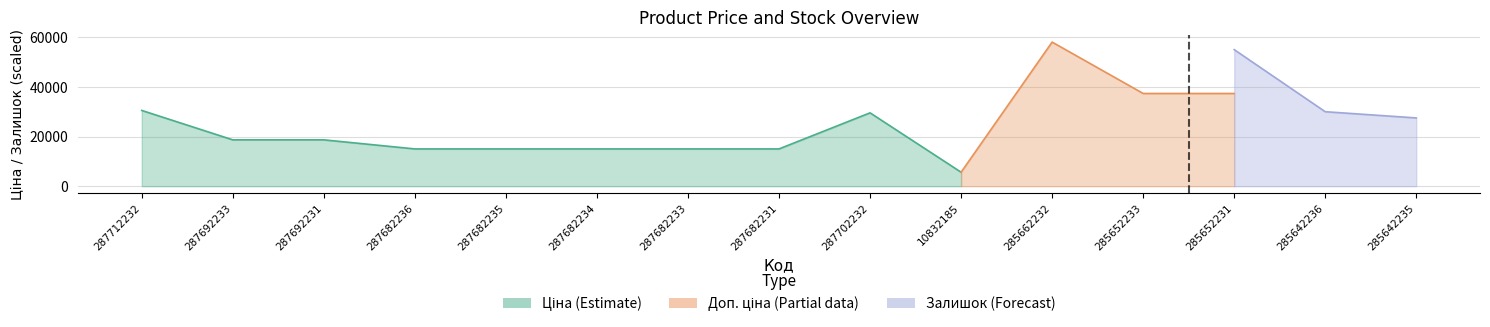

True or false: Доп. ціна and Залишок intersect in this chart.

False